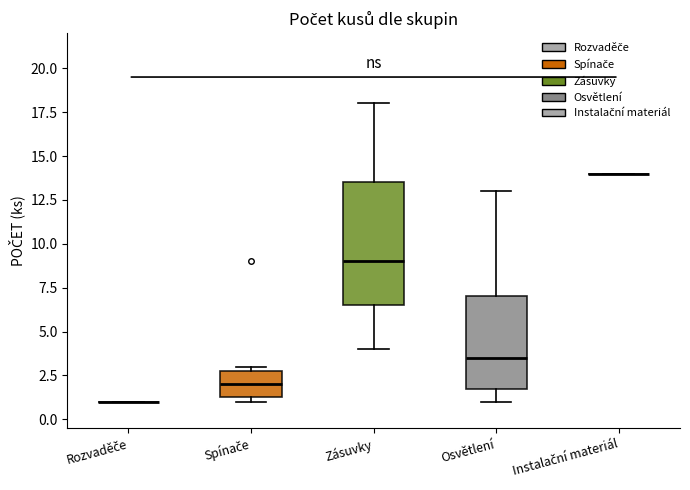

Reading left to right, transcribe this box plot: for each box, give where its median line is, the range the box spans, and where its two whiskers end, as read against the y-axis. The values are not printed on the chart, so give them approximately, as read against the axis.

Rozvaděče: box collapsed to a line at 1.0, whiskers 1.0 to 1.0
Spínače: median 2.0, box 1.5 to 3.0, whiskers 1.0 to 3.0 (just above the box's upper edge)
Zásuvky: median 9.0, box 6.5 to 13.5, whiskers 4.0 to 18.0
Osvětlení: median 3.5, box 2.0 to 7.0, whiskers 1.0 to 13.0
Instalační materiál: box collapsed to a line at 14.0, whiskers 14.0 to 14.0